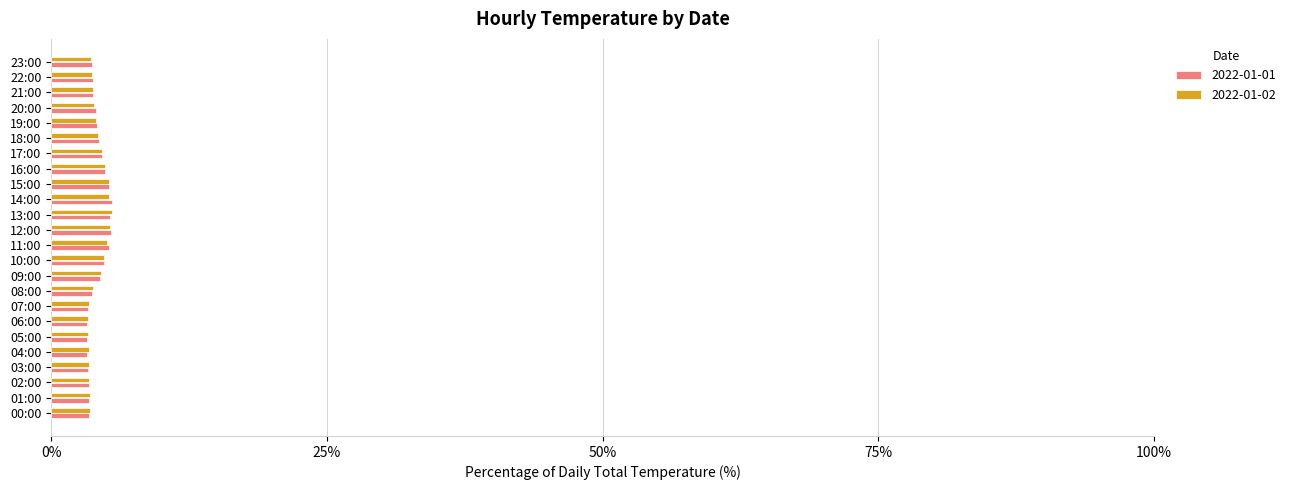

What are all the series names shown in the legend?

2022-01-01, 2022-01-02